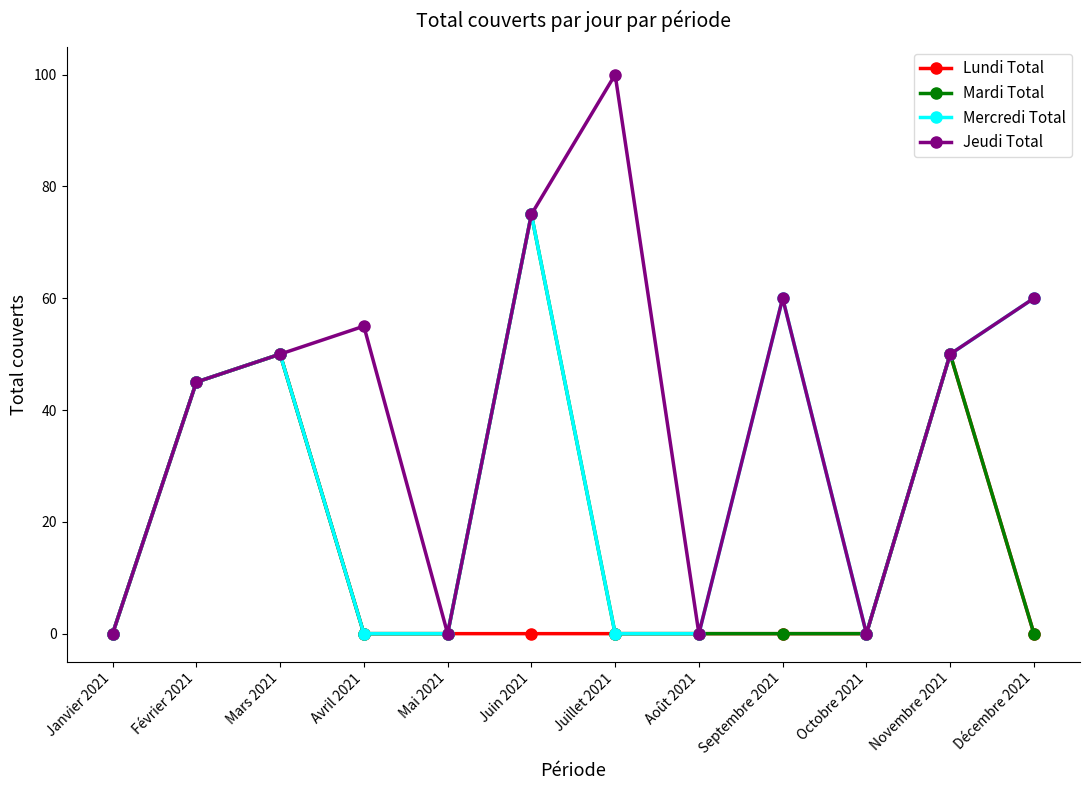

List the series in order of their overall mean, lowest first.

Lundi Total, Mardi Total, Mercredi Total, Jeudi Total